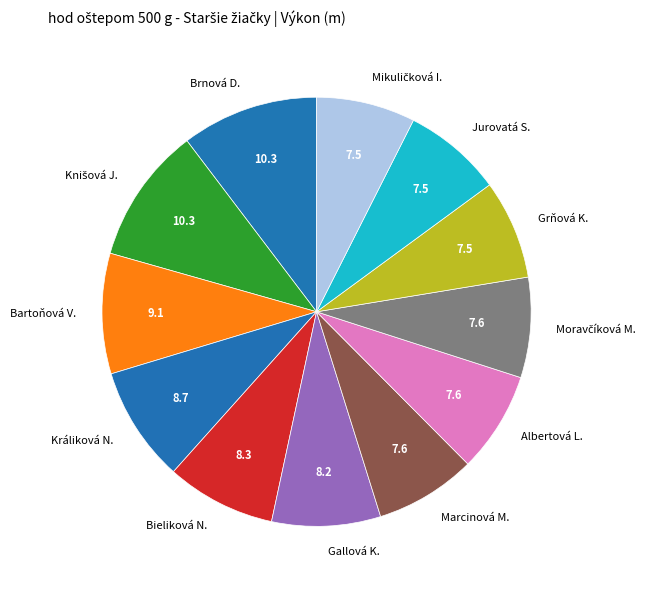

Does any single category account for the majority?

No